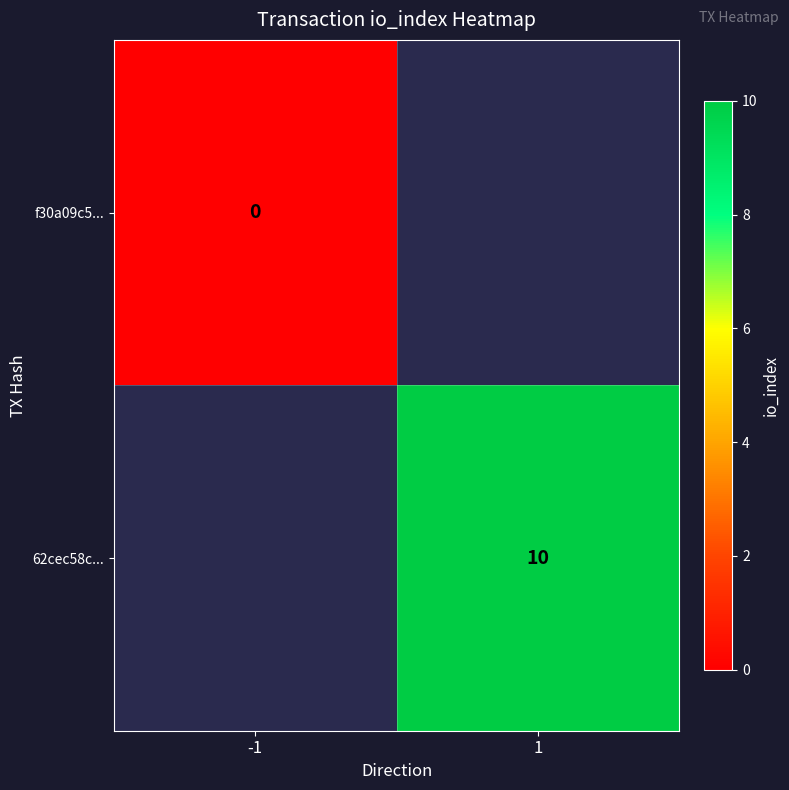

At how many categories does at least one series exceed 2?

1